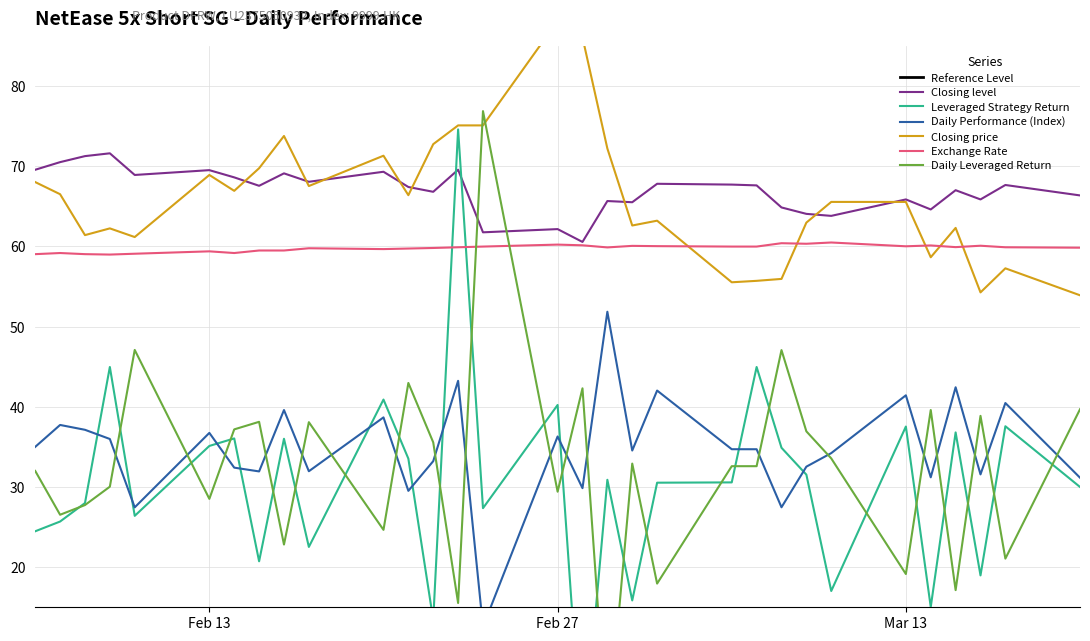

Reading right to left, extract all data points from this chart.

Closing level: 66.3	67.7	65.8	67.0	64.6	65.8	63.8	64.0	64.8	67.6	67.7	67.8	65.5	65.7	60.5	62.1	61.8	69.5	66.8	67.4	69.3	68.0	69.1	67.5	68.6	69.5	68.9	71.6	71.2	70.5	69.5
Leveraged Strategy Return: 30.0	37.6	19.0	36.8	15.0	37.5	17.0	31.5	34.9	45.0	30.6	30.5	15.9	30.9	-3.9	40.2	27.4	74.6	13.4	33.5	40.9	22.5	36.0	20.7	36.1	35.1	26.4	45.0	28.0	25.7	24.5
Daily Performance (Index): 31.2	40.5	31.6	42.4	31.2	41.4	34.2	32.5	27.5	34.7	34.7	42.0	34.5	51.8	29.9	36.3	12.6	43.2	33.2	29.5	38.7	32.0	39.6	31.9	32.4	36.7	27.5	36.0	37.1	37.7	35.0
Closing price: 53.9	57.3	54.3	62.3	58.6	65.5	65.5	63.0	55.9	55.7	55.5	63.2	62.6	72.2	86.1	88.1	75.1	75.1	72.7	66.4	71.3	67.5	73.8	69.7	66.9	68.9	61.2	62.2	61.4	66.5	68.0
Exchange Rate: 59.8	59.9	60.1	59.9	60.1	60.0	60.5	60.3	60.4	60.0	60.0	60.0	60.1	59.9	60.1	60.2	60.0	59.9	59.8	59.7	59.7	59.8	59.5	59.5	59.2	59.4	59.1	59.0	59.0	59.2	59.0
Daily Leveraged Return: 39.7	21.1	38.9	17.1	39.6	19.1	33.6	36.9	47.1	32.6	32.6	18.0	32.9	-1.7	42.3	29.4	76.9	15.5	35.6	43.0	24.7	38.1	22.8	38.1	37.2	28.5	47.1	30.0	27.7	26.5	32.0